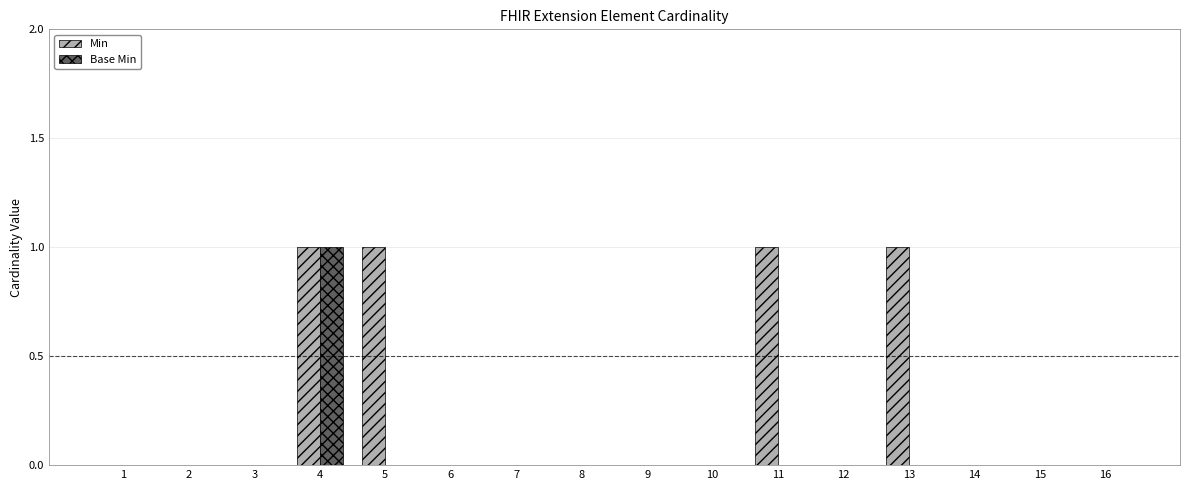

How many groups of bars are there?

16